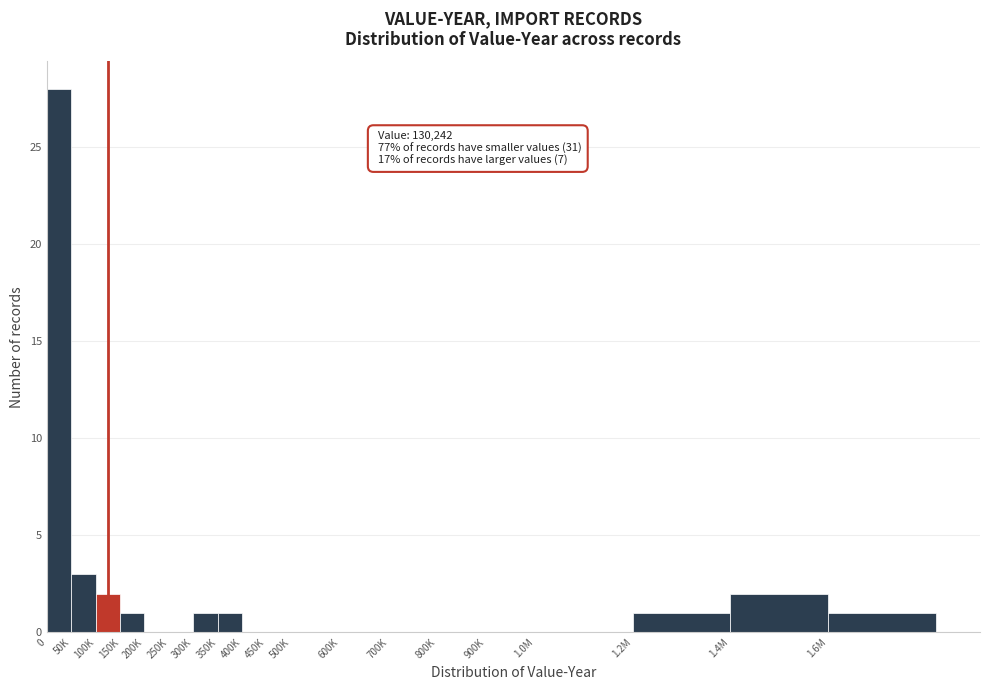

Reading left to right, what are all the values shown in this chart?

0=28	50K=3	100K=2	150K=1	200K=0	250K=0	300K=1	350K=1	400K=0	450K=0	500K=0	600K=0	700K=0	800K=0	900K=0	1.0M=0	1.2M=1	1.4M=2	1.6M=1